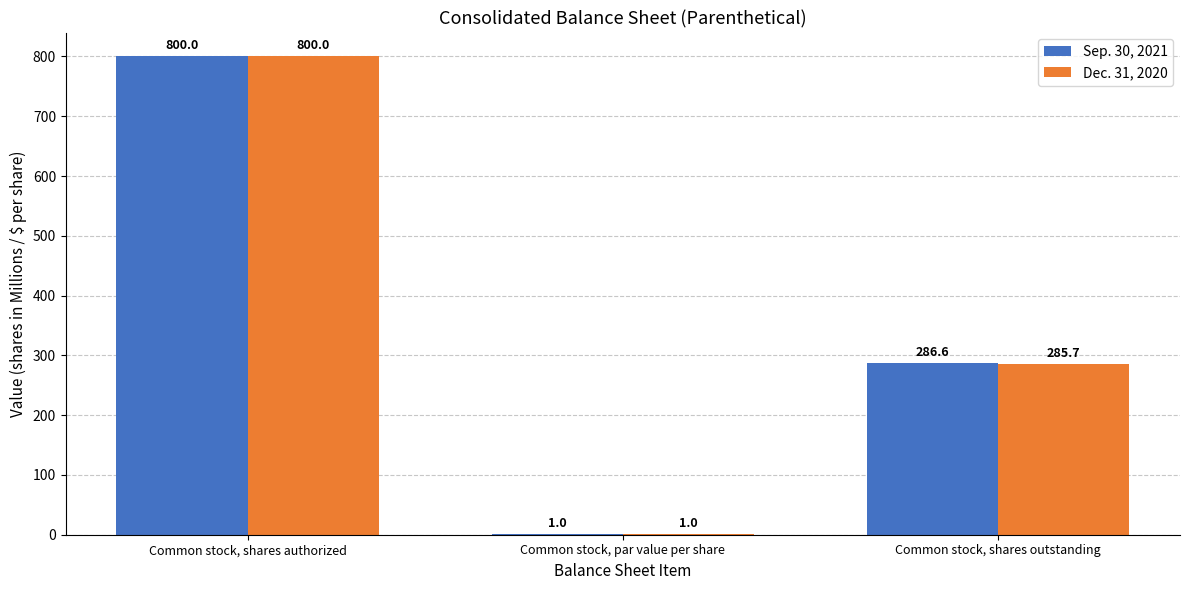

Is it true that Dec. 31, 2020 equals 285.7 at Common stock, shares outstanding?

True